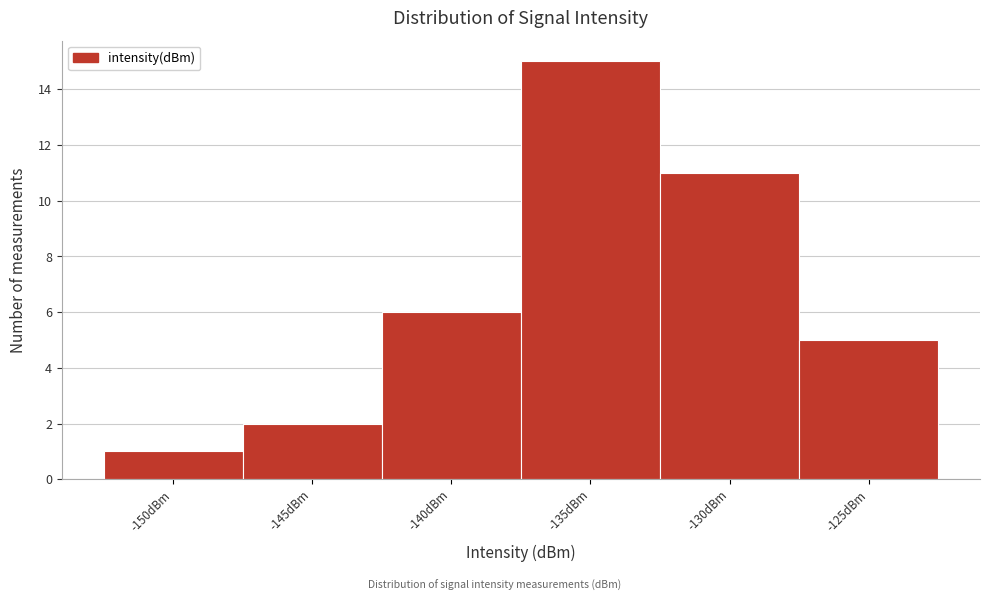

Reading left to right, list all the values displayed in this chart.

1	2	6	15	11	5